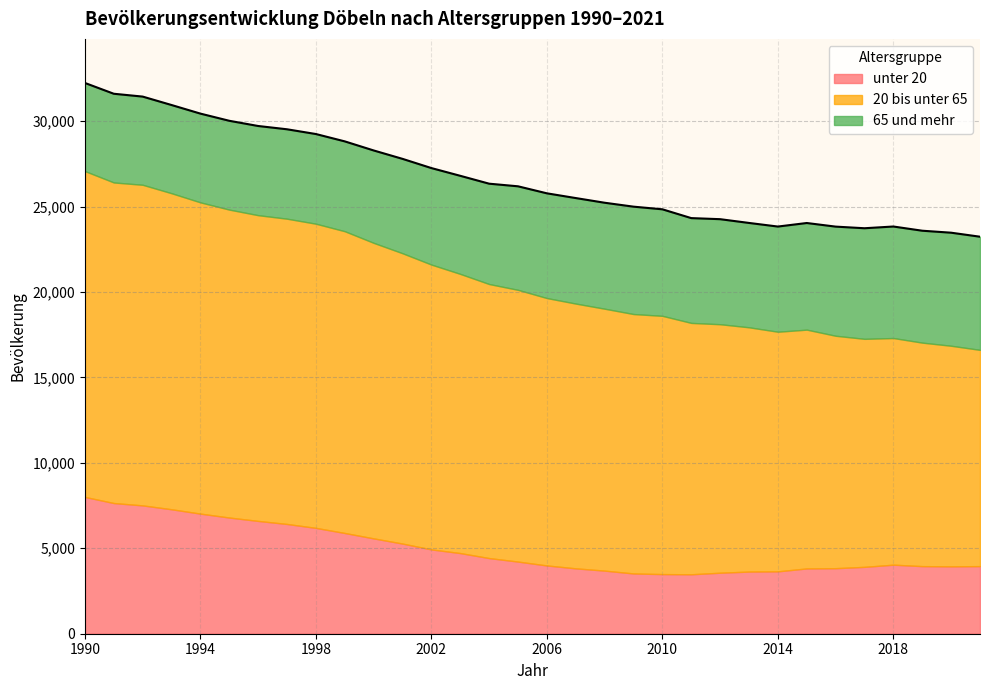

Reading right to left, list all the values displayed in this chart.

unter 20: 2021=3956	2020=3943	2019=3955	2018=4040	2017=3913	2016=3835	2015=3821	2014=3650	2013=3637	2012=3570	2011=3478	2010=3489	2009=3526	2008=3692	2007=3825	2006=3994	2005=4221	2004=4426	2003=4719	2002=4933	2001=5275	2000=5579	1999=5894	1998=6193	1997=6422	1996=6601	1995=6798	1994=7028	1993=7283	1992=7509	1991=7647	1990=8005
20 bis unter 65: 2021=12655	2020=12908	2019=13079	2018=13263	2017=13343	2016=13601	2015=13973	2014=14022	2013=14294	2012=14541	2011=14710	2010=15113	2009=15181	2008=15327	2007=15494	2006=15648	2005=15902	2004=16037	2003=16337	2002=16668	2001=16989	2000=17294	1999=17659	1998=17800	1997=17864	1996=17891	1995=18020	1994=18214	1993=18494	1992=18762	1991=18760	1990=19068
65 und mehr: 2021=6621	2020=6616	2019=6549	2018=6526	2017=6472	2016=6387	2015=6240	2014=6155	2013=6107	2012=6147	2011=6133	2010=6234	2009=6284	2008=6201	2007=6175	2006=6129	2005=6059	2004=5872	2003=5740	2002=5648	2001=5524	2000=5407	1999=5258	1998=5248	1997=5233	1996=5219	1995=5198	1994=5194	1993=5162	1992=5161	1991=5191	1990=5157